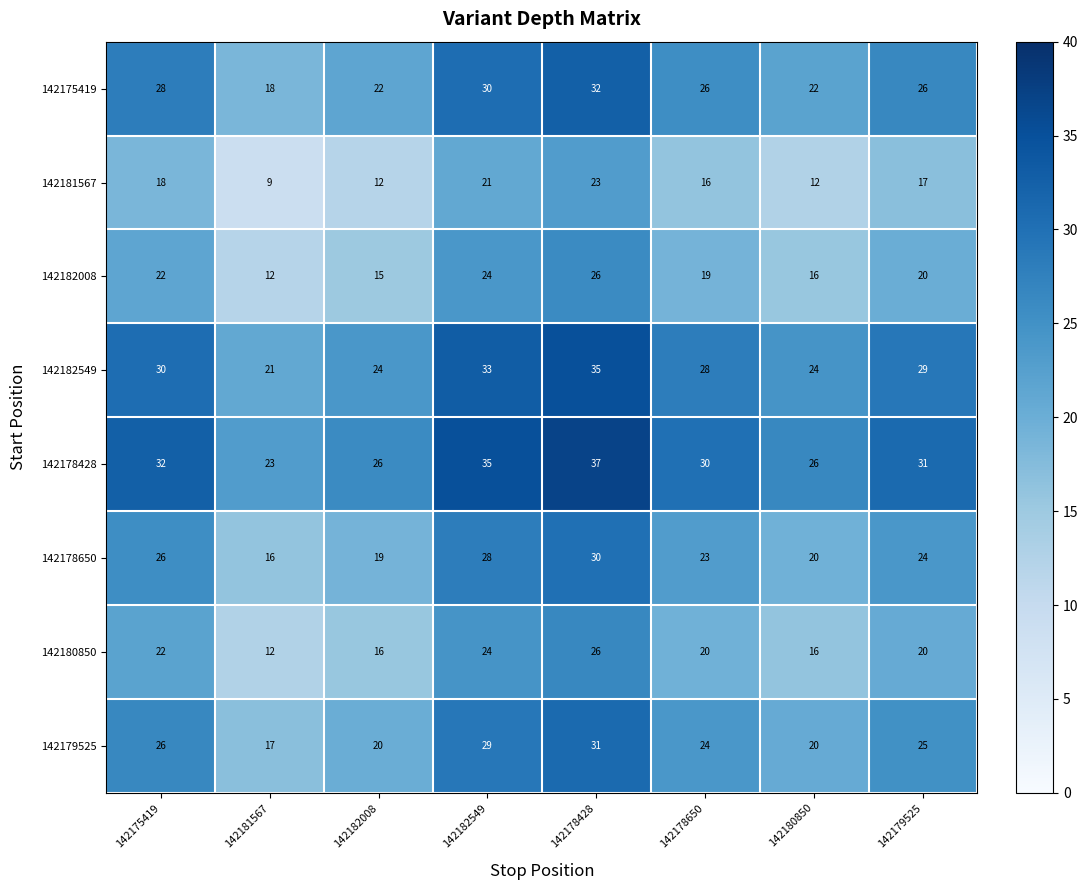

What is the sum of all 142182549 values?

224